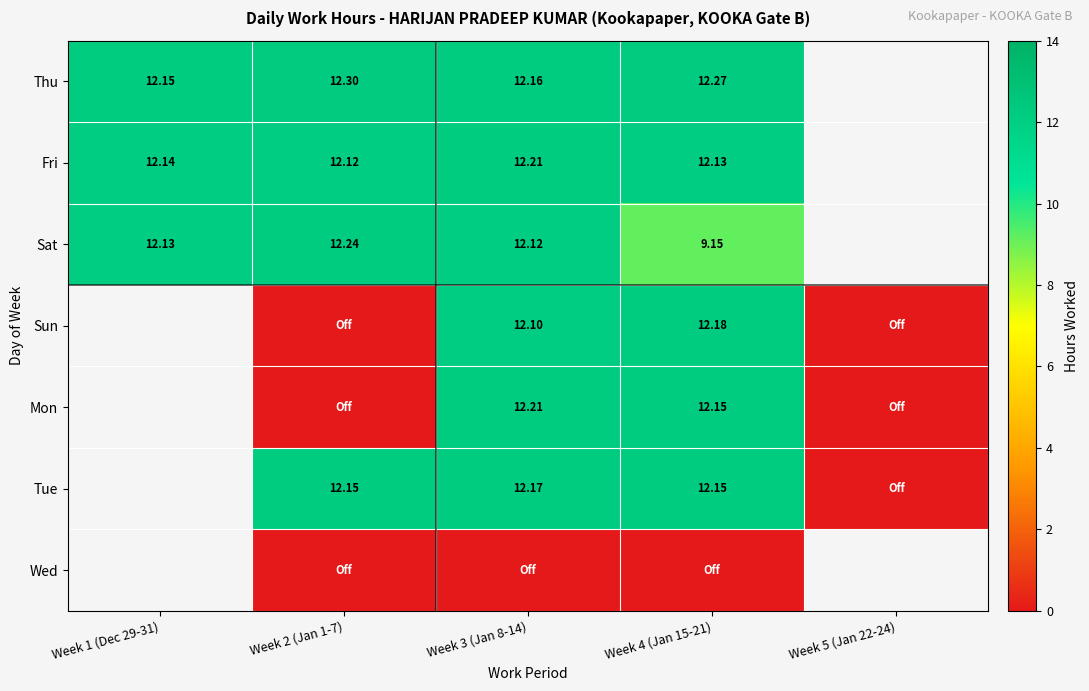

What is the spread (max minus min) of values at Week 2 (Jan 1-7)?

12.3